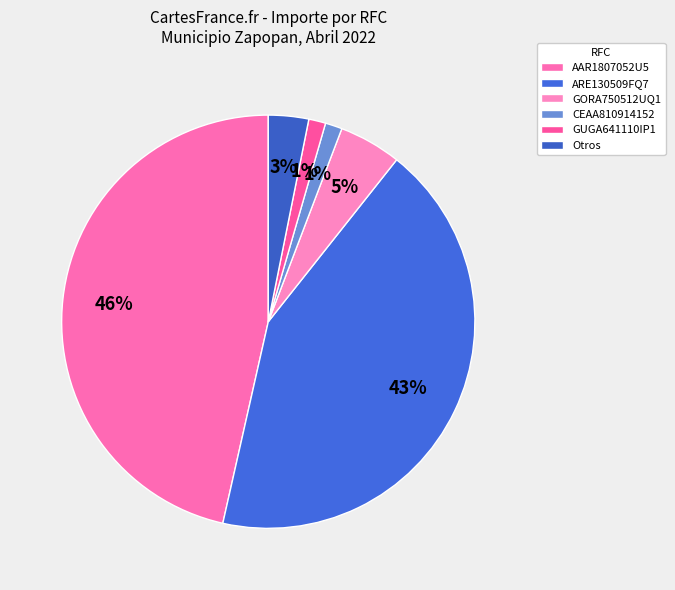

What percentage is the GUGA641110IP1 slice, to the nearest percent?

1%